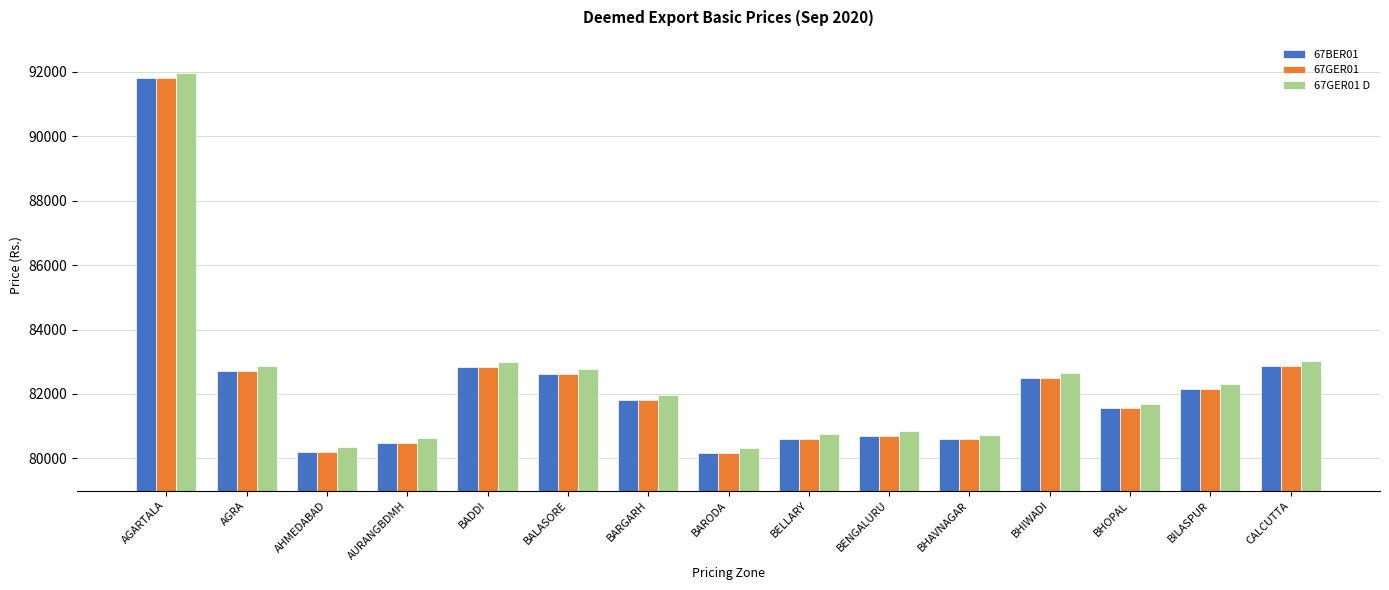

What is the sum of the 67GER01 D values at AGARTALA and BHIWADI?

174598